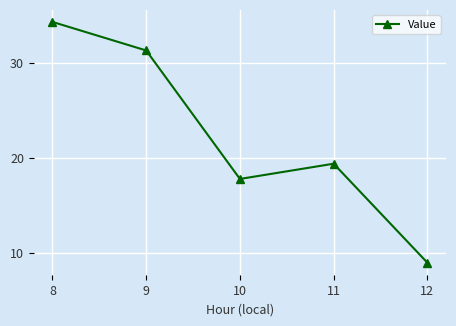

Read the value at 12.

9.0